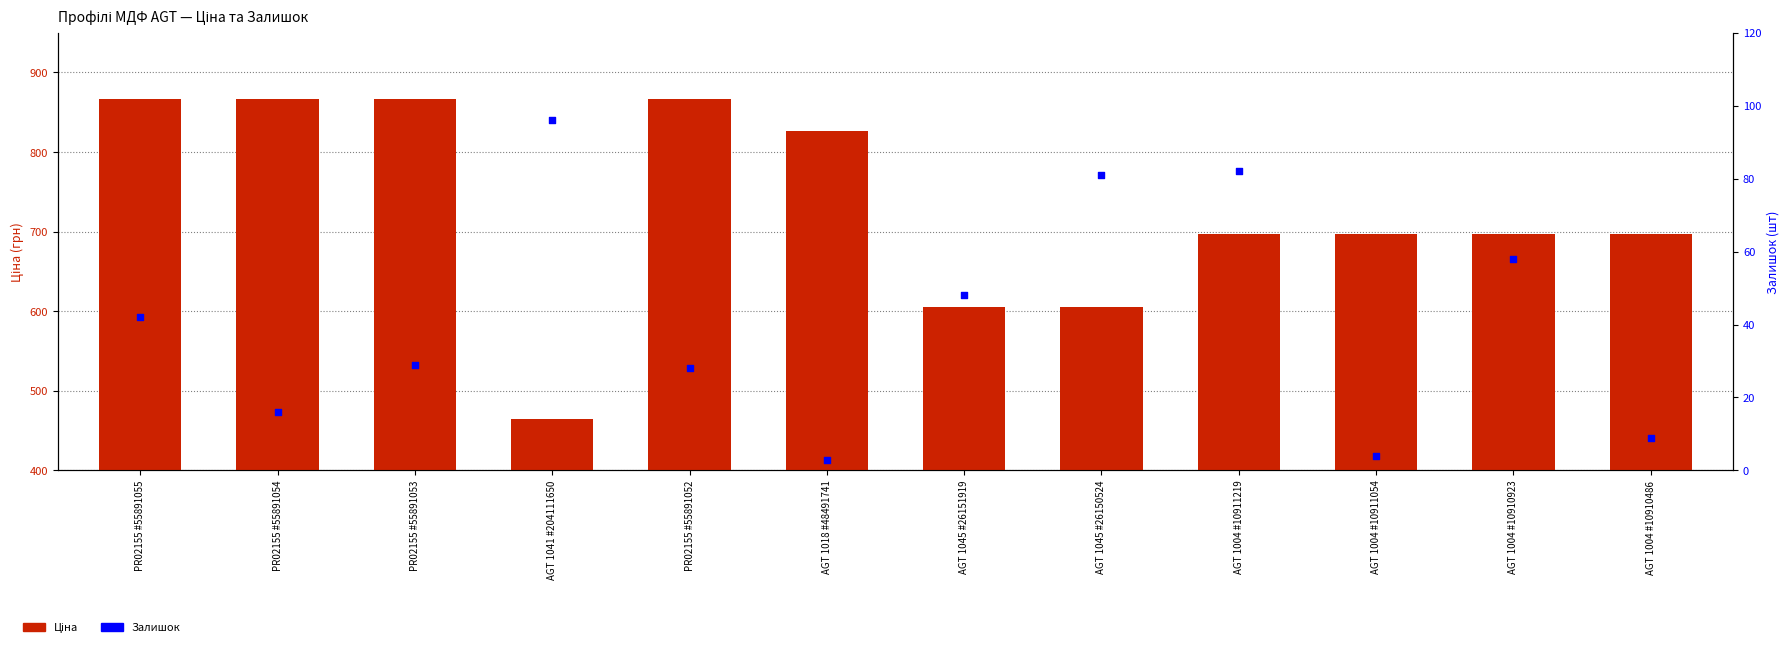

Which series reaches the minimum Y coordinate?

Залишок